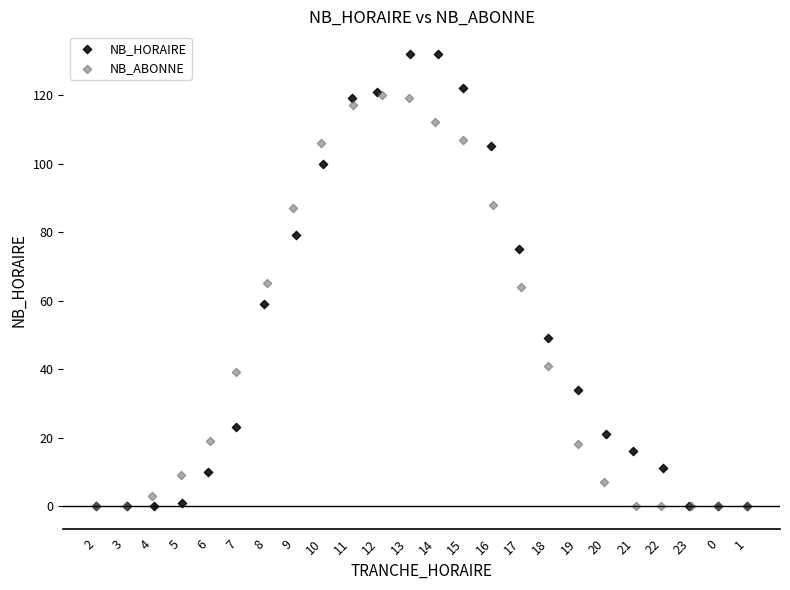

What are all the series names shown in the legend?

NB_HORAIRE, NB_ABONNE